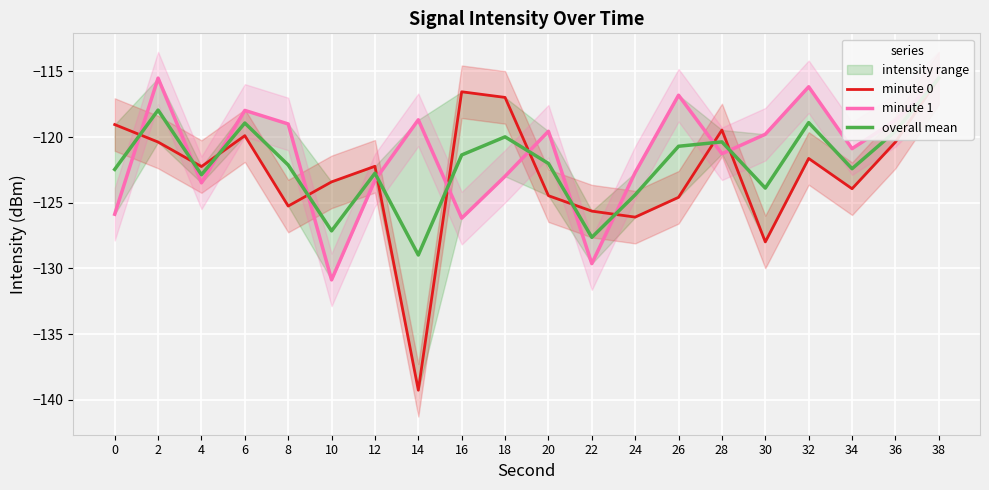

Where does the overall mean series first go above -122?

2